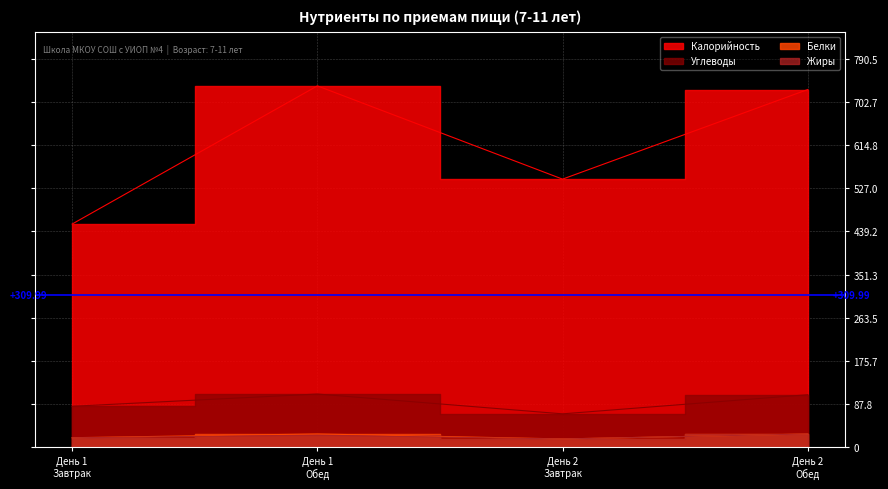

In Калорийность, how many points are lower than both neighbors (excluding endpoints)?

1